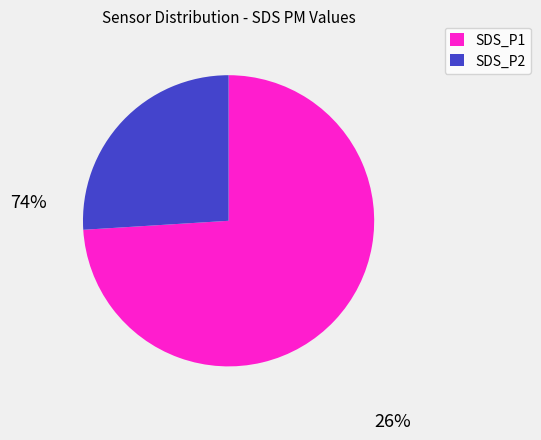

Count the number of slices in the pie.

2